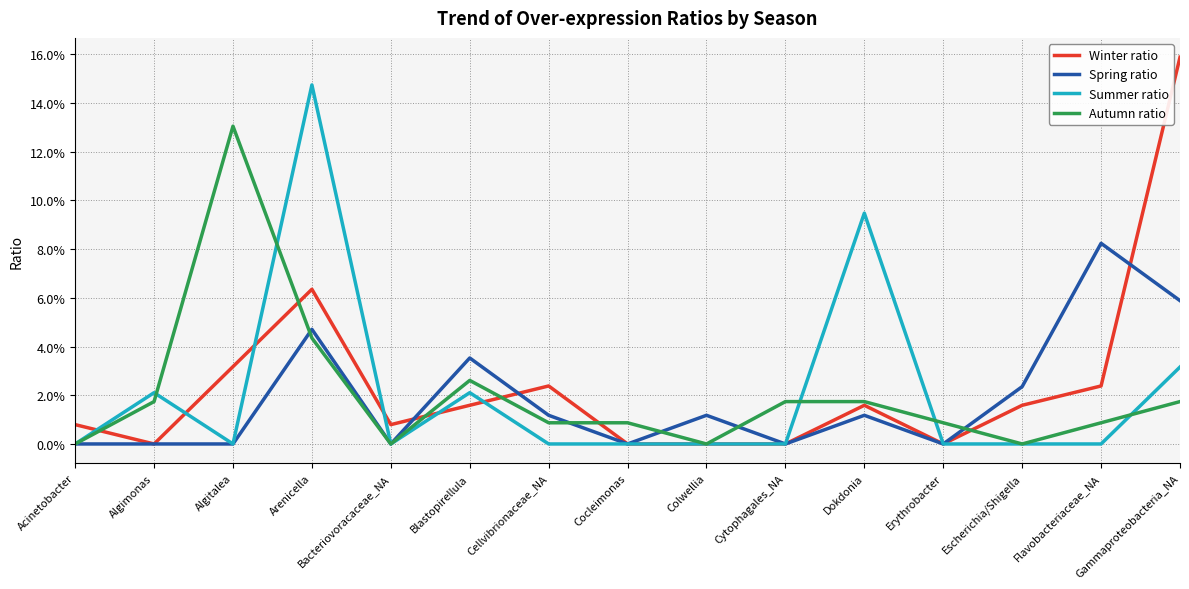

Reading right to left, list all the values displayed in this chart.

Winter ratio: 0.2	0.0	0.0	0.0	0.0	0.0	0.0	0.0	0.0	0.0	0.0	0.1	0.0	0.0	0.0
Spring ratio: 0.1	0.1	0.0	0.0	0.0	0.0	0.0	0.0	0.0	0.0	0.0	0.0	0.0	0.0	0.0
Summer ratio: 0.0	0.0	0.0	0.0	0.1	0.0	0.0	0.0	0.0	0.0	0.0	0.1	0.0	0.0	0.0
Autumn ratio: 0.0	0.0	0.0	0.0	0.0	0.0	0.0	0.0	0.0	0.0	0.0	0.0	0.1	0.0	0.0